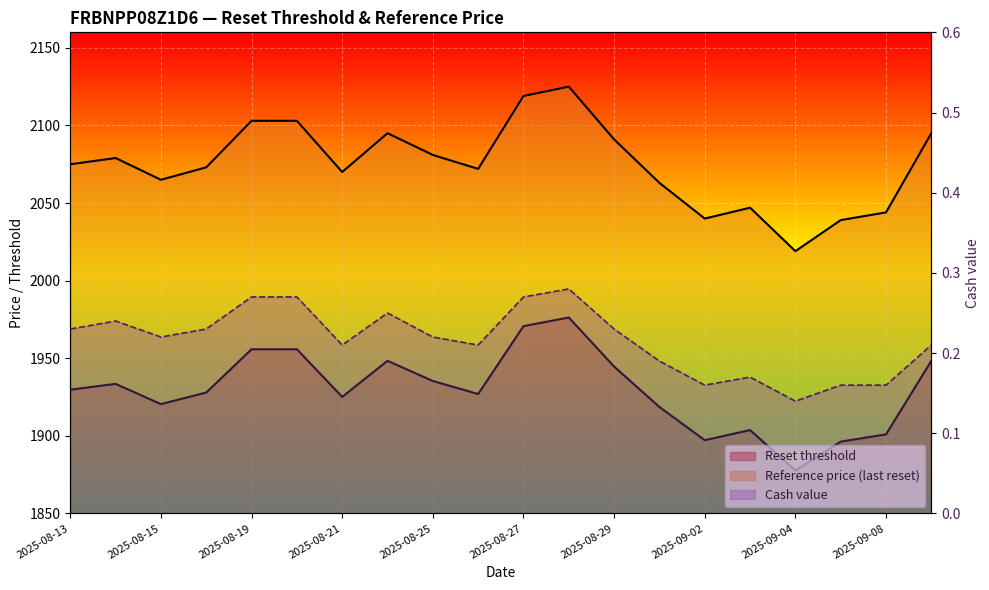

How many interior local valleys does the Reference price (last reset) series have?

5